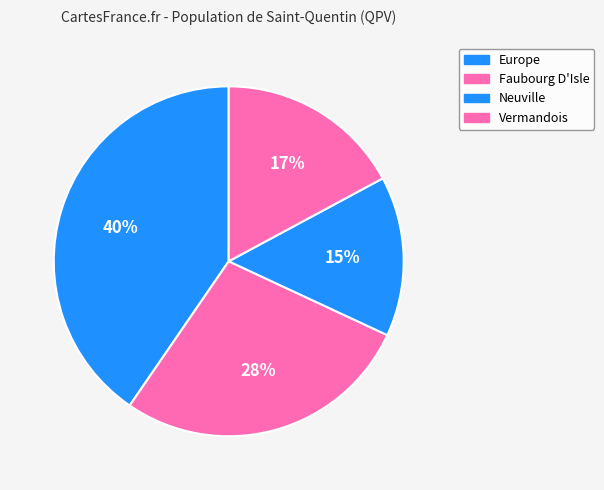

How many slices are in this pie chart?

4